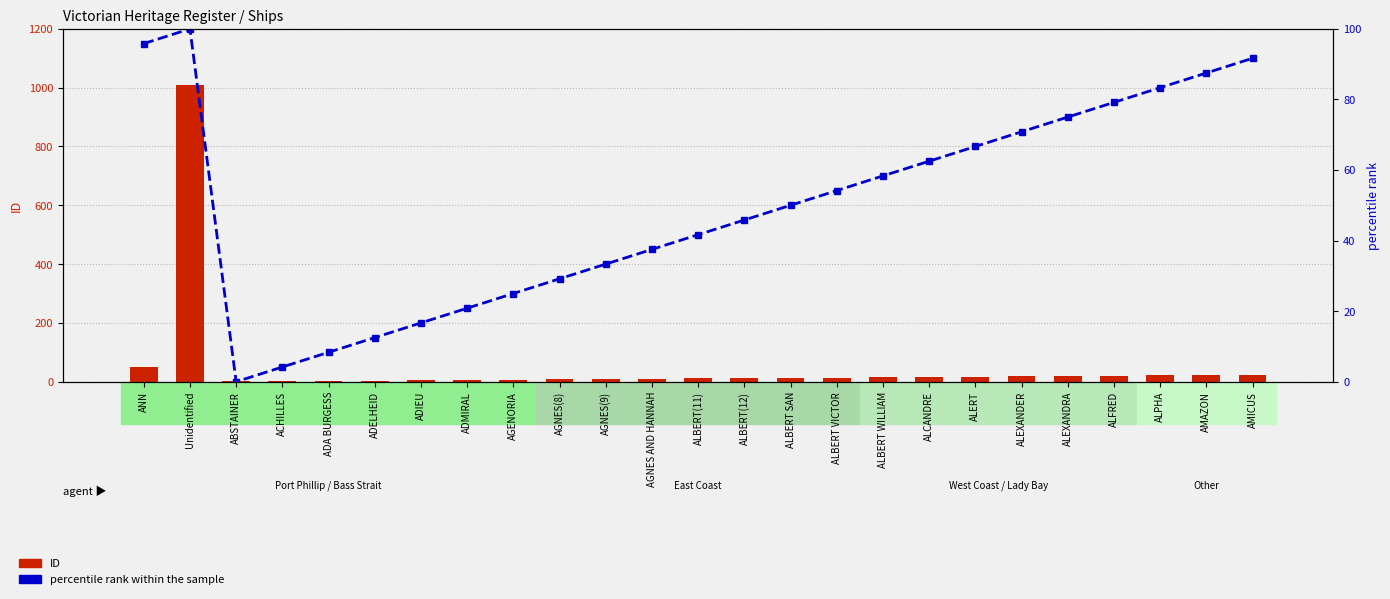

What is the label of the 18th bar from the right?

ADMIRAL